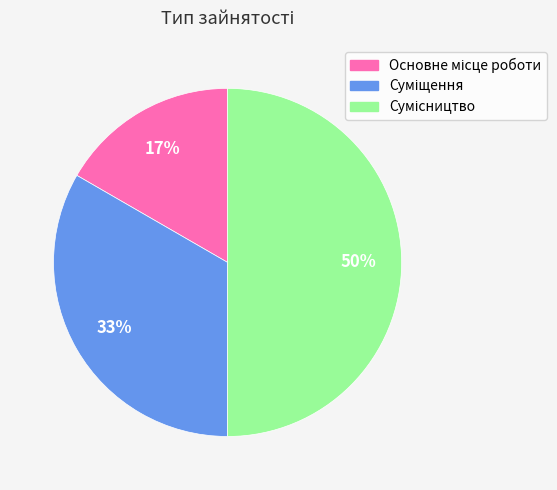

To the nearest percent, what is the average slice percentage?

33%